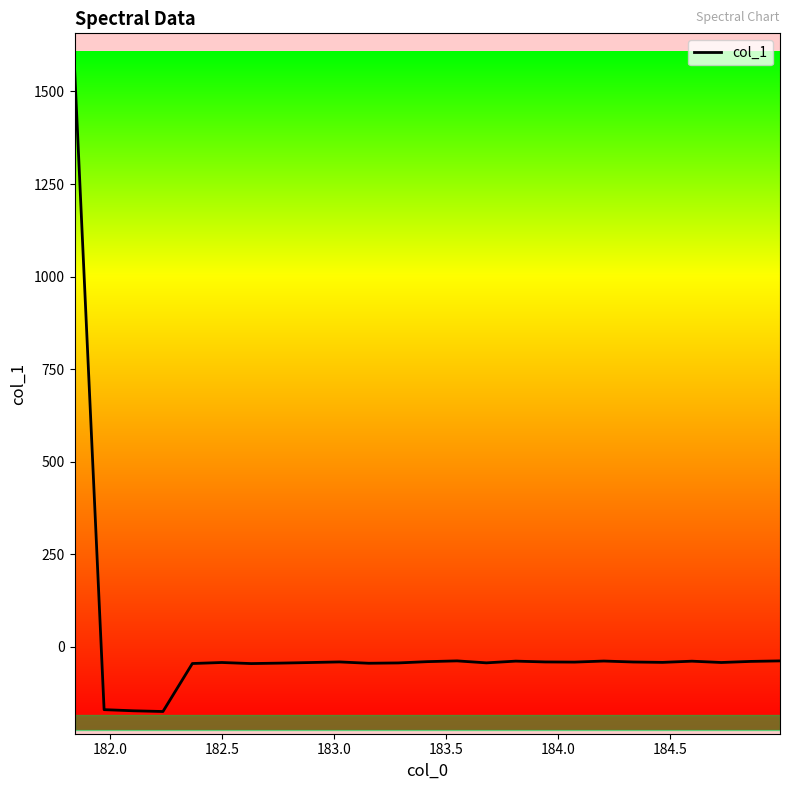

True or false: there are more than 2 points higher than both neighbors.

True